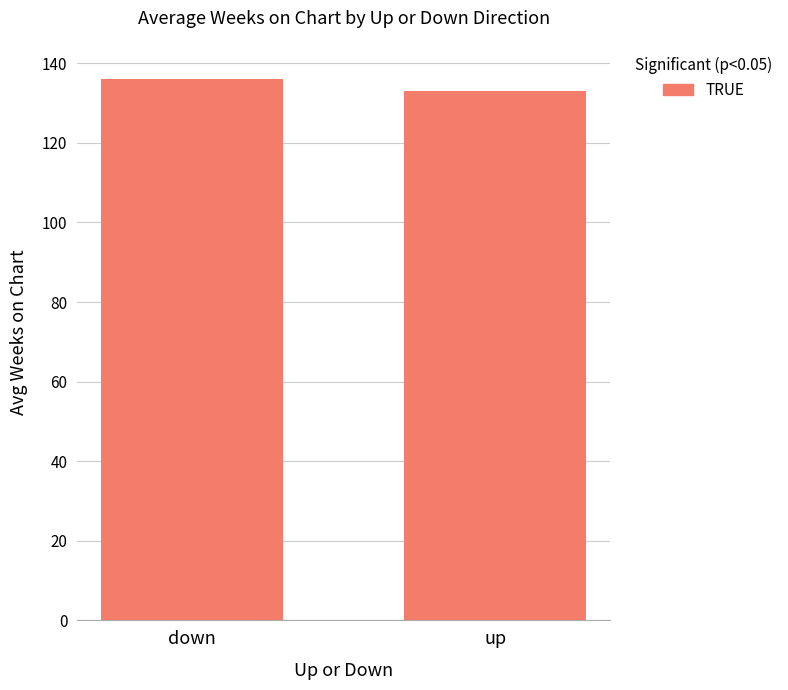

What is the sum of the values at down and up?

269.2